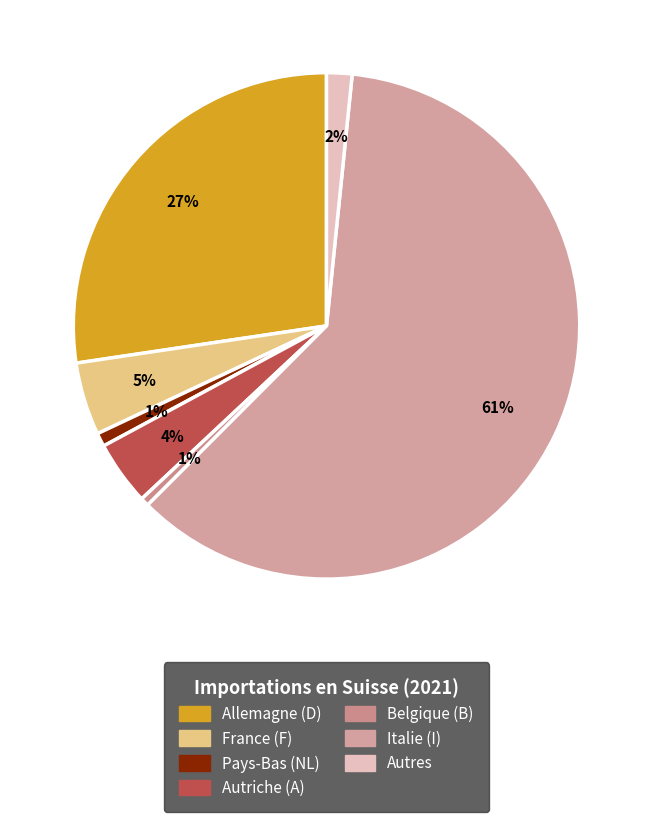

What is the change in value from Autriche (A) to Italie (I)?

+52500